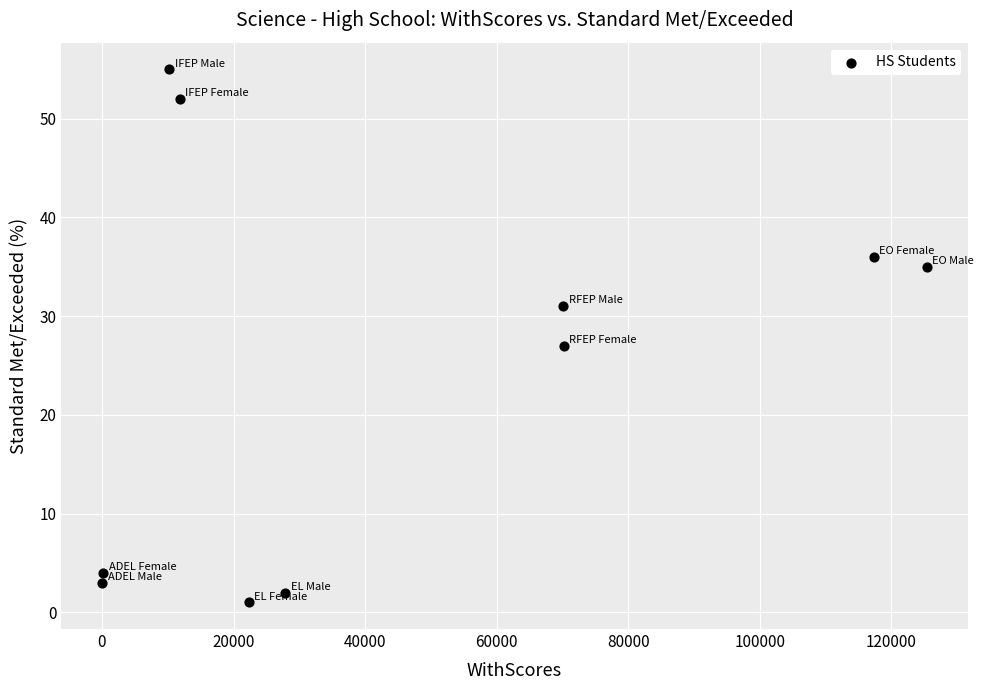

What is the range of Y values (max minus min)?

54